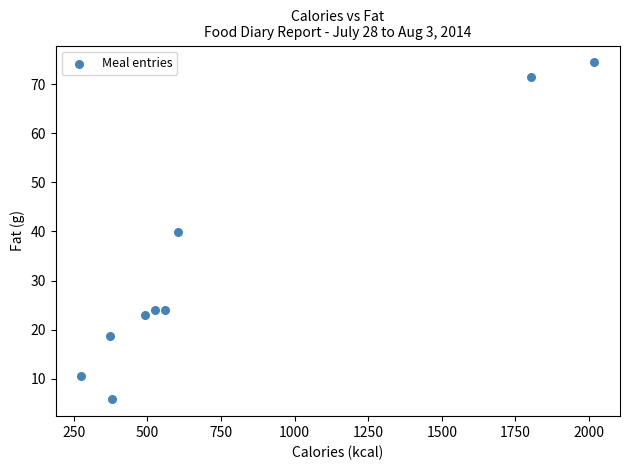

What is the range of Y values (max minus min)?

68.7